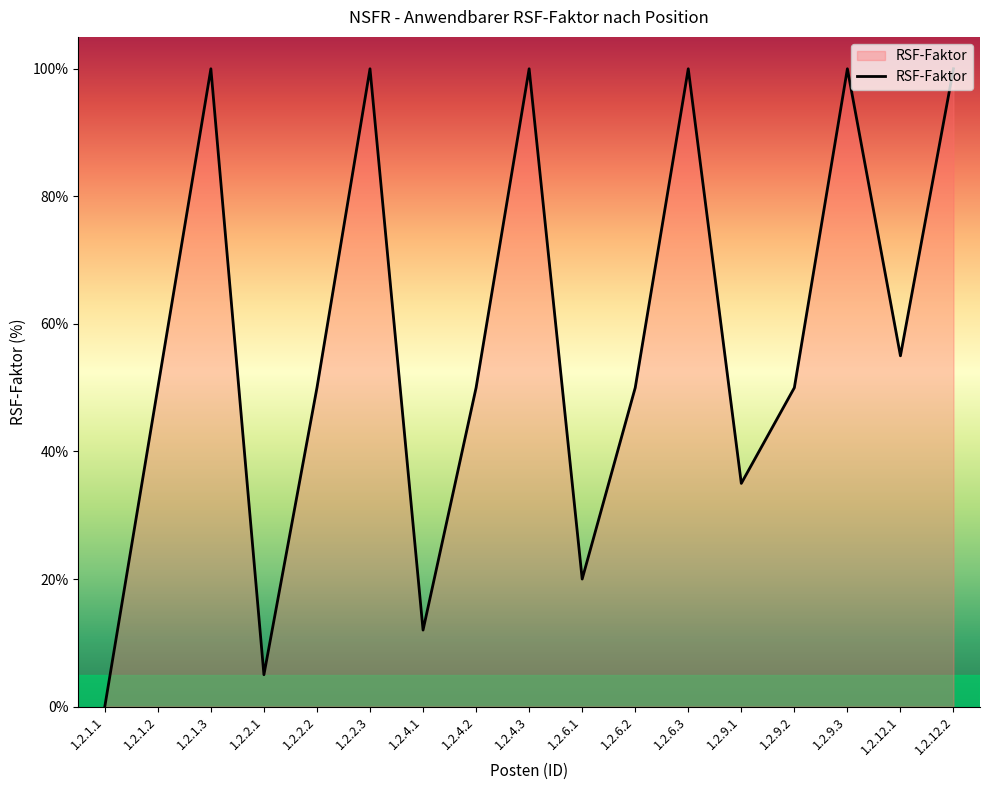

True or false: the data shows 146 at 1.2.9.3.

False